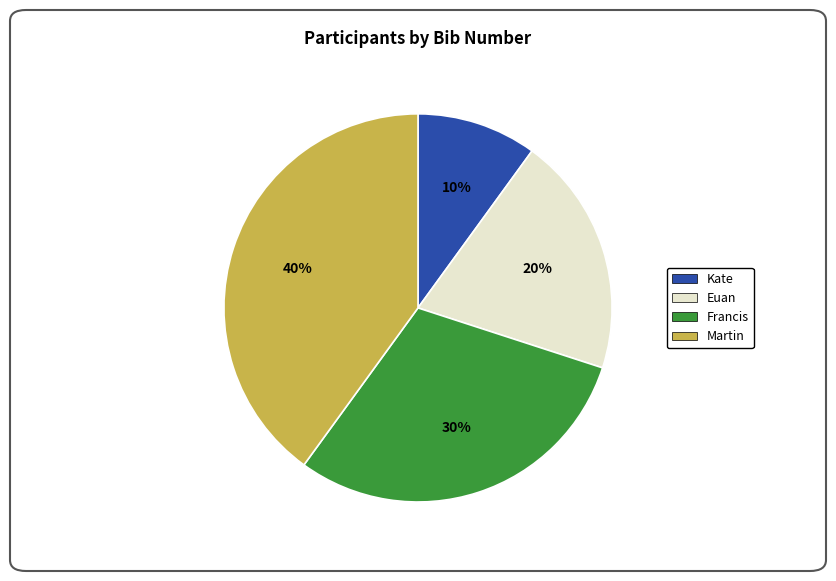

Which slice is the smallest?

Kate